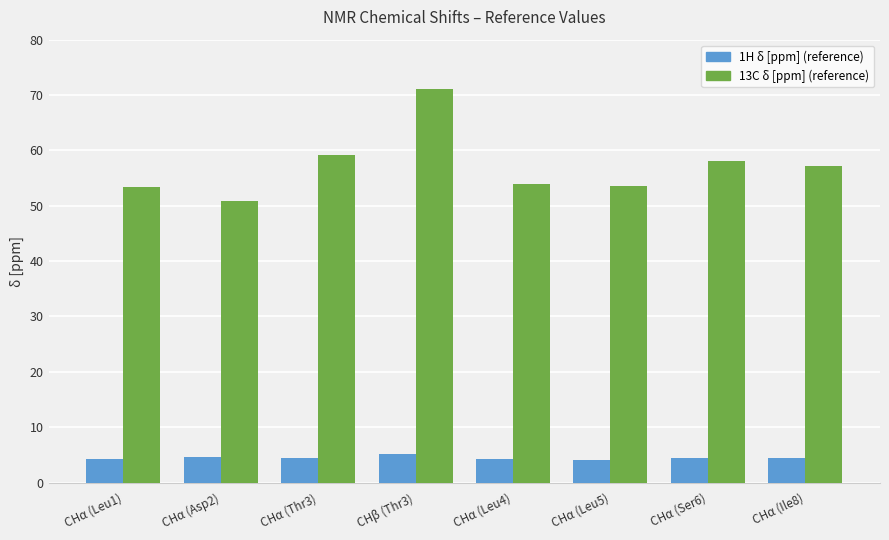

How many data points does each series have?

8